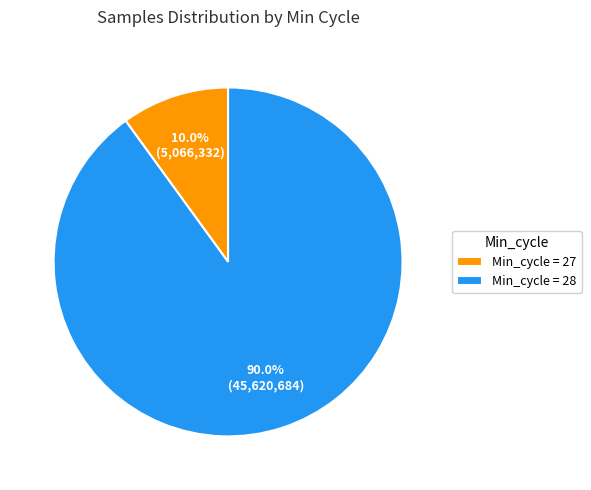

Rank the categories by value from highest to lowest.

Min_cycle = 28, Min_cycle = 27